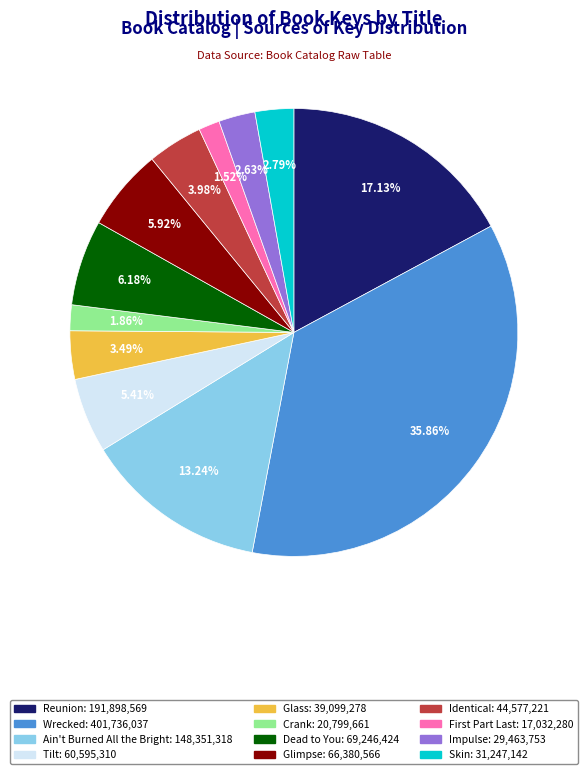

To the nearest percent, what is the combined percentage of Glass and Skin?

6%